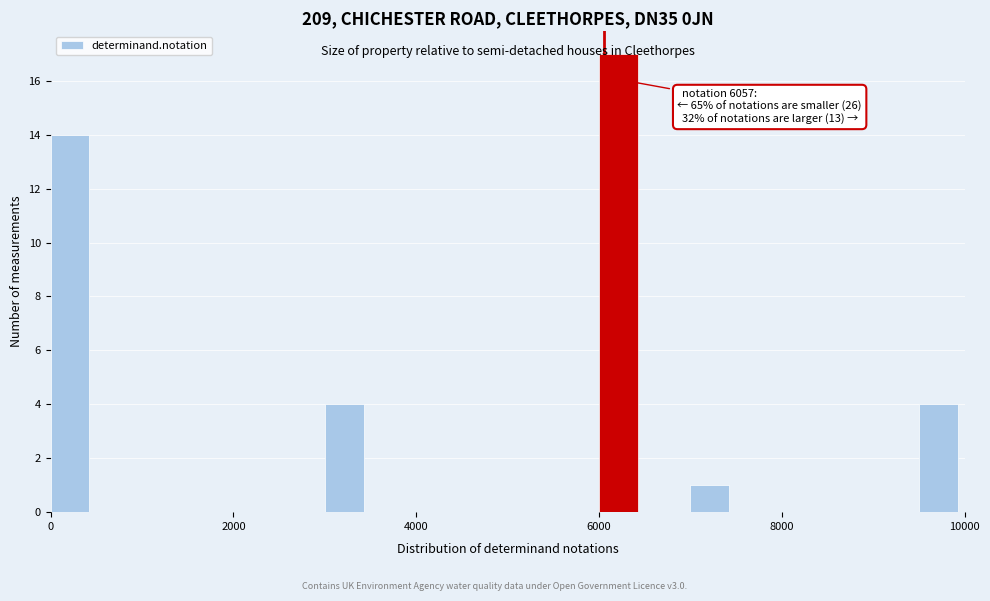

Read against the x-axis, roughly where is the centre of the tallest bar?

6200